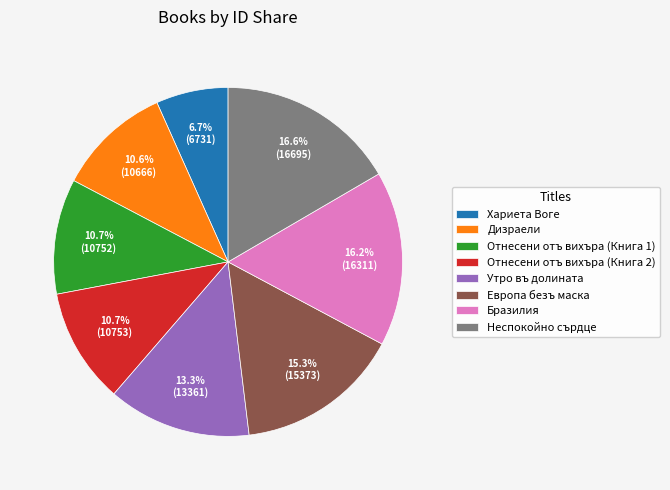

Does Дизраели account for over 50% of the chart?

No